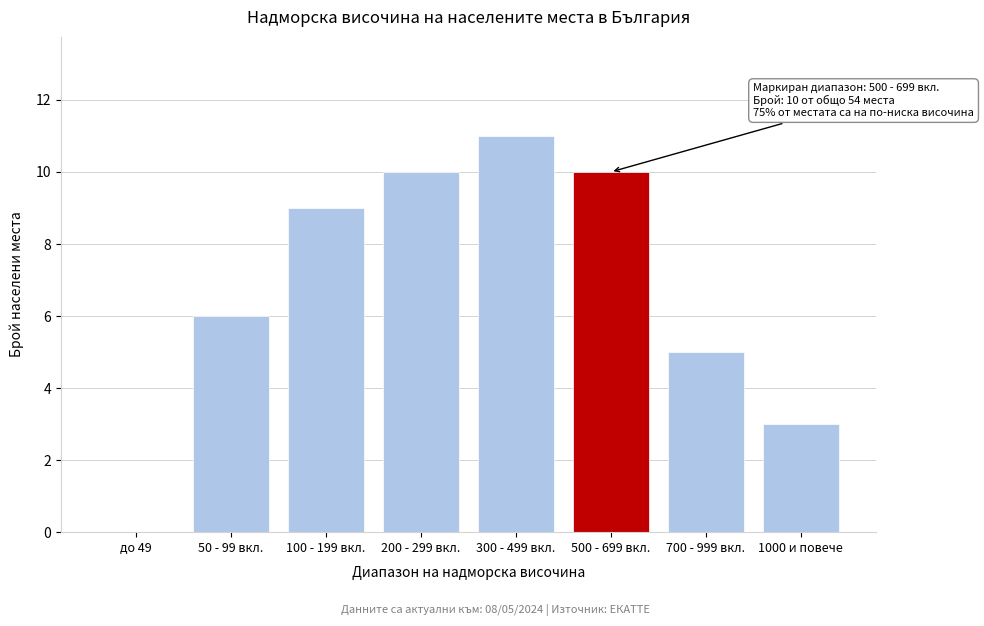

Reading left to right, transcribe all the data shown in this chart.

до 49=0	50 - 99 вкл.=6	100 - 199 вкл.=9	200 - 299 вкл.=10	300 - 499 вкл.=11	500 - 699 вкл.=10	700 - 999 вкл.=5	1000 и повече=3